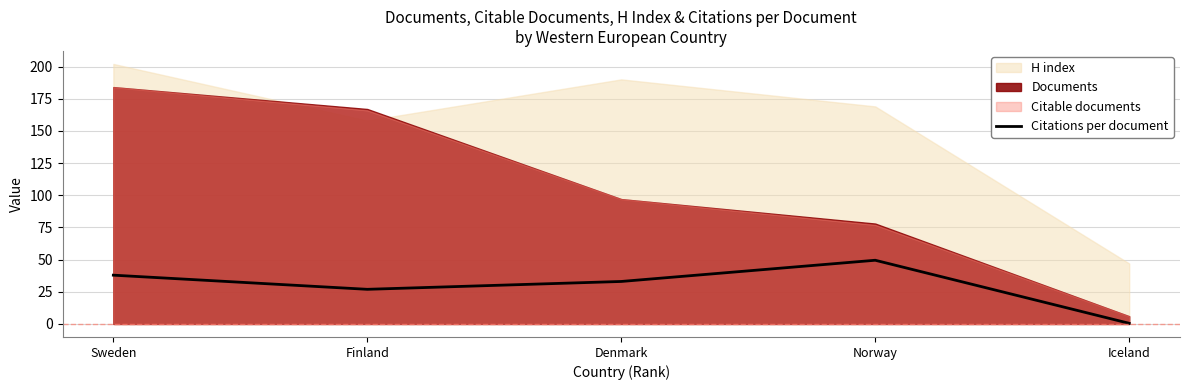

Which label corresponds to the largest value in the chart?

Norway